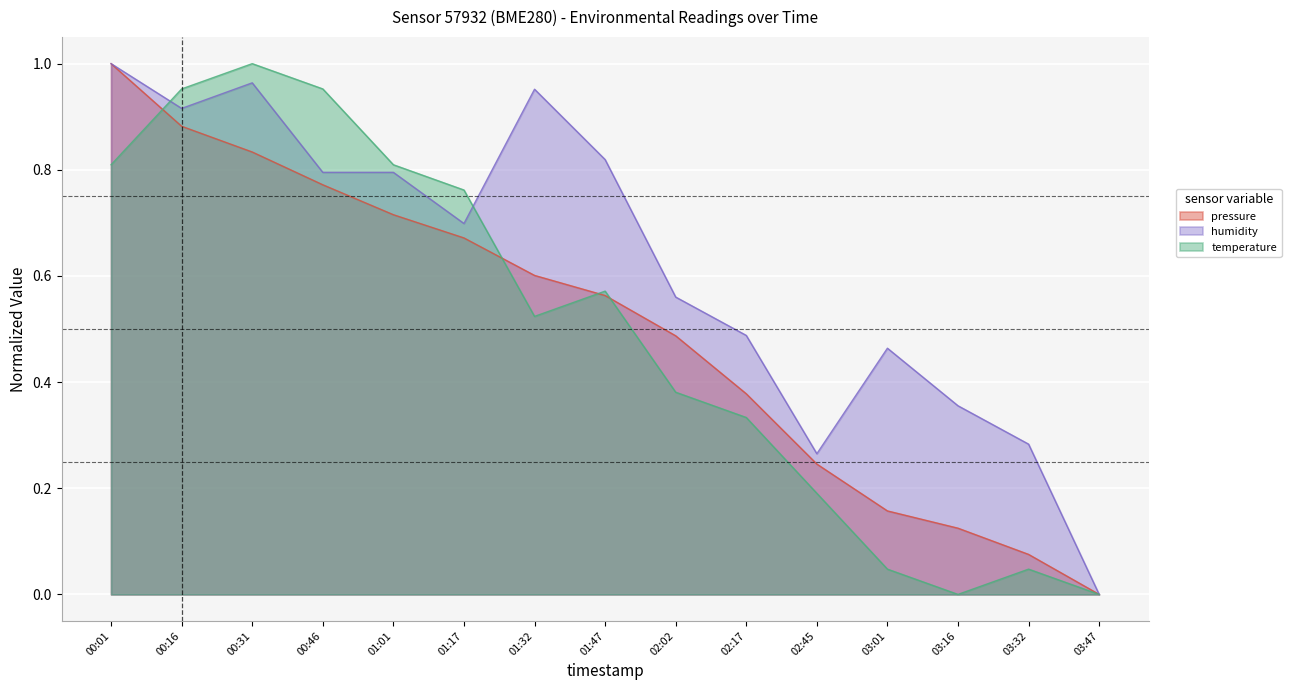

What position from the left is 03:16?

13